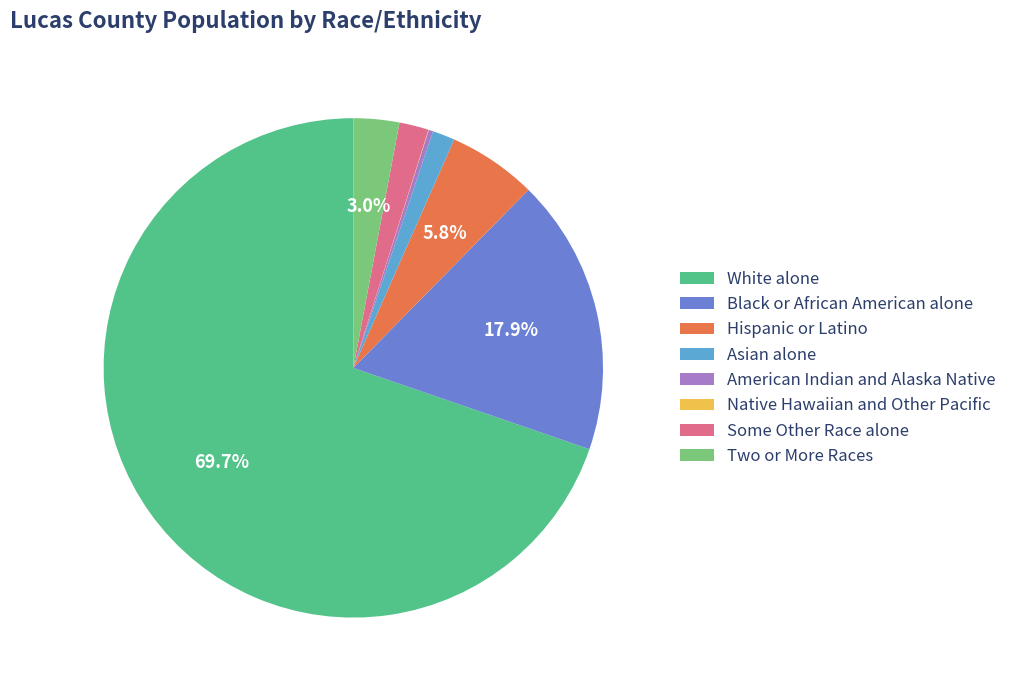

Do American Indian and Alaska Native and Hispanic or Latino together represent more than half of the pie?

No